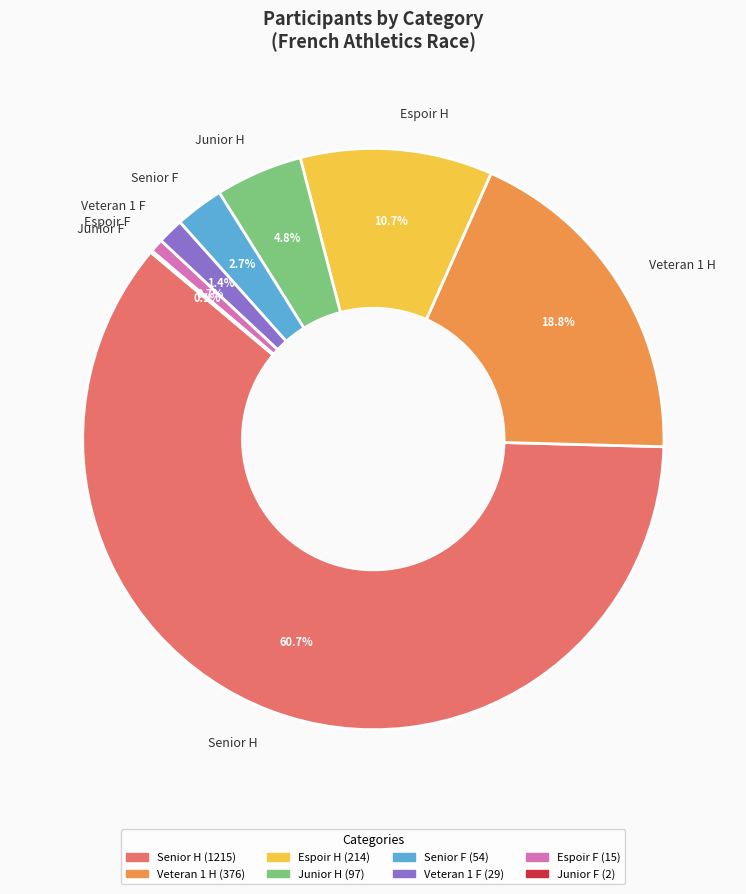

To the nearest percent, what portion does Veteran 1 F represent?

1%